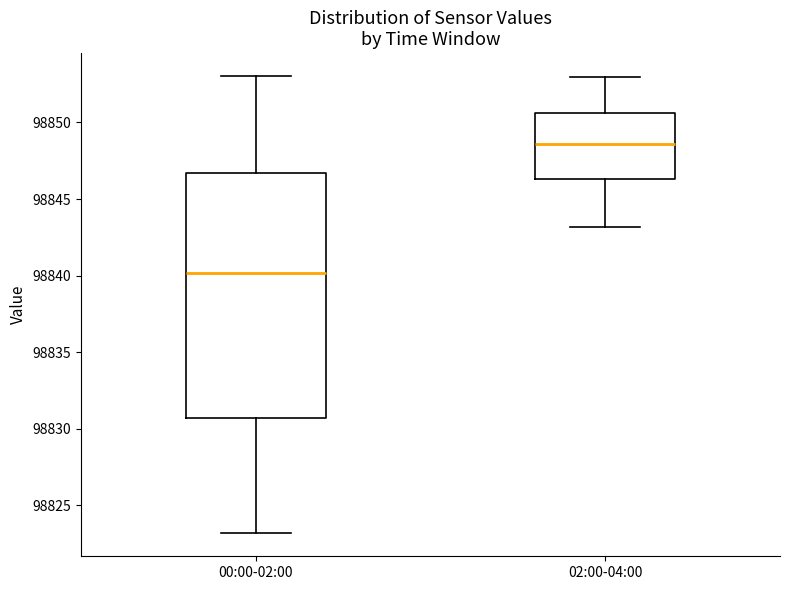

Reading left to right, read every box against the y-axis: the position of its median line, the range the box covers, and the ends of its whiskers. The values are not printed on the chart, so give them approximately, as read against the axis.

00:00-02:00: median 98840.0, box 98830.5 to 98846.5, whiskers 98823.0 to 98853.0
02:00-04:00: median 98848.5, box 98846.5 to 98850.5, whiskers 98843.0 to 98853.0